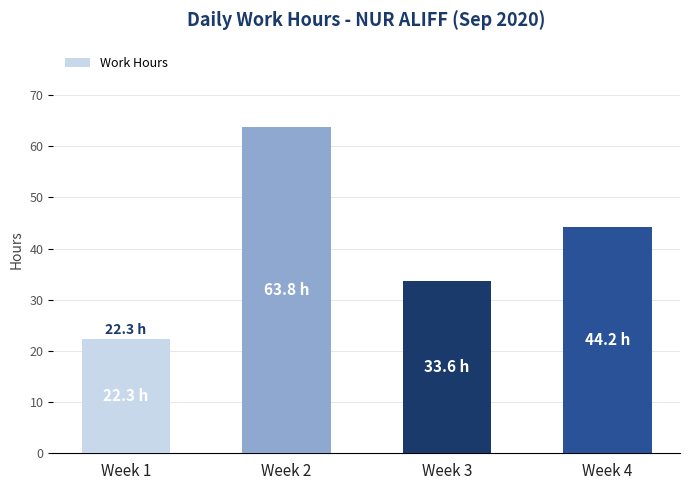

Reading right to left, list all the values displayed in this chart.

Week 4=44.2	Week 3=33.6	Week 2=63.8	Week 1=22.3